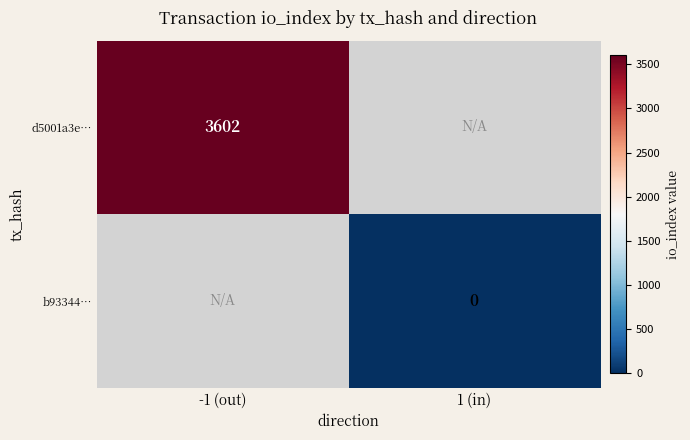

The value of d5001a3e… at -1 (out) is 1689. True or false?

False